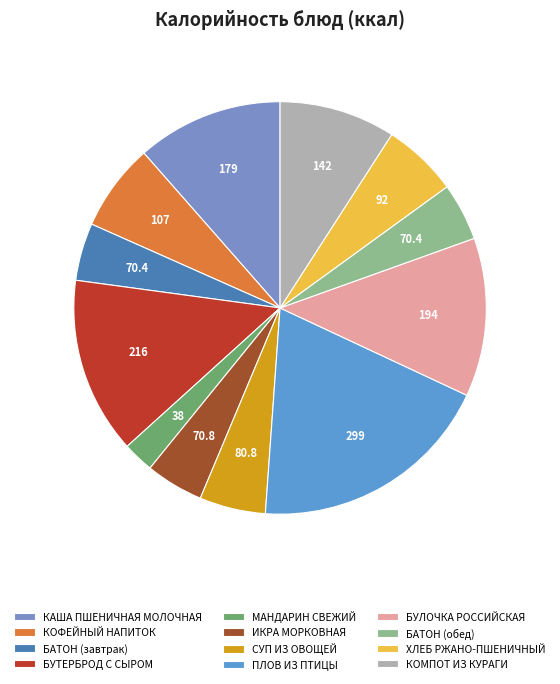

Rank the categories by value from highest to lowest.

ПЛОВ ИЗ ПТИЦЫ, БУТЕРБРОД С СЫРОМ, БУЛОЧКА РОССИЙСКАЯ, КАША ПШЕНИЧНАЯ МОЛОЧНАЯ, КОМПОТ ИЗ КУРАГИ, КОФЕЙНЫЙ НАПИТОК, ХЛЕБ РЖАНО-ПШЕНИЧНЫЙ, СУП ИЗ ОВОЩЕЙ, ИКРА МОРКОВНАЯ, БАТОН (завтрак), БАТОН (обед), МАНДАРИН СВЕЖИЙ